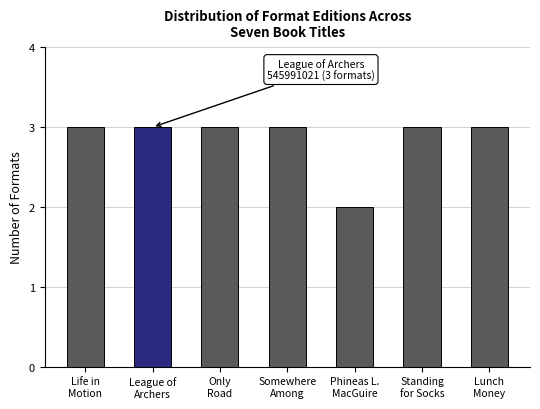

What is the minimum value shown in the chart?

2